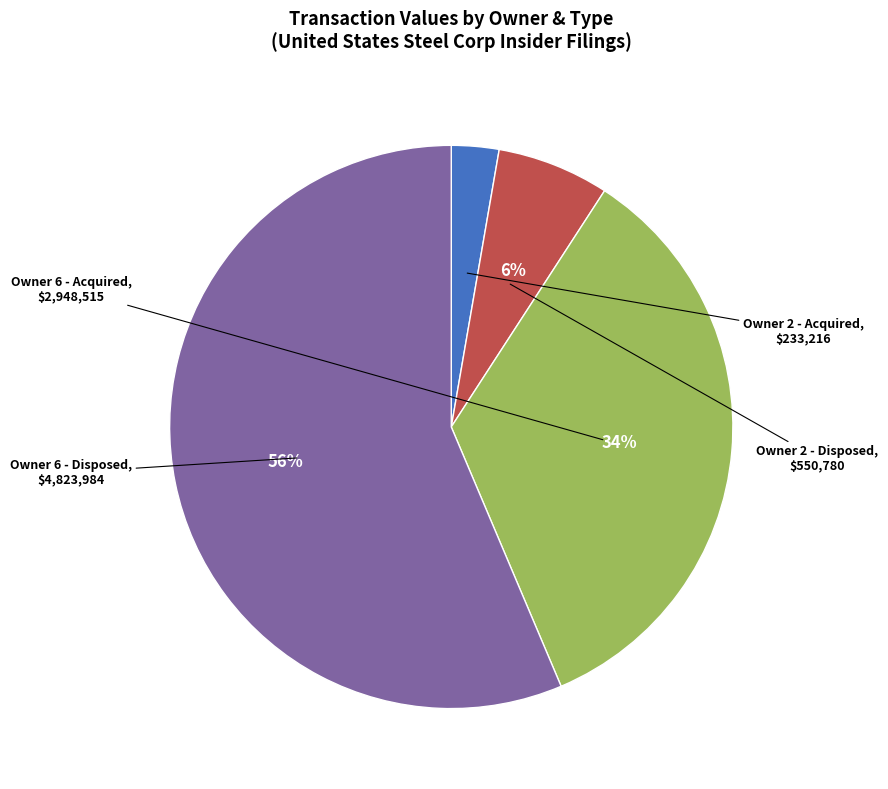

How many slices are in this pie chart?

4